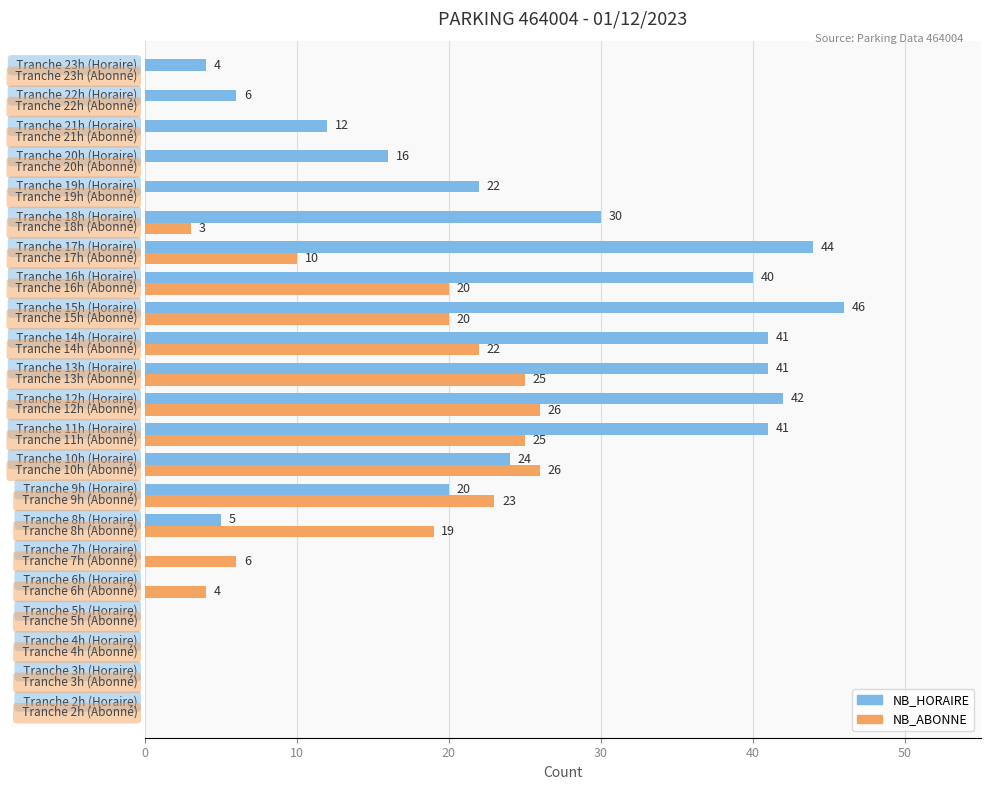

Which series has the largest total across all categories?

NB_HORAIRE